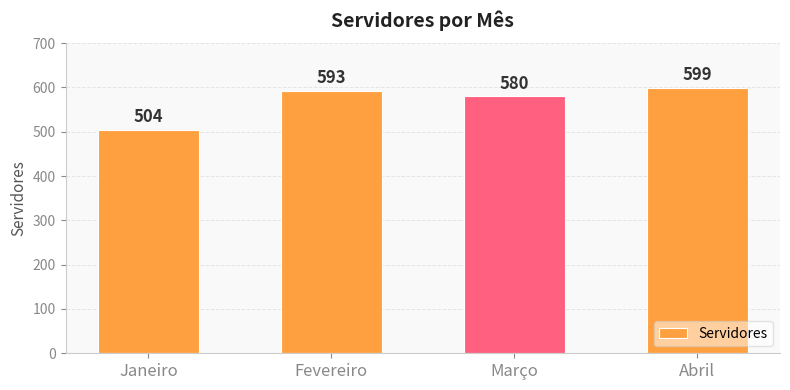

What is the average value?

569